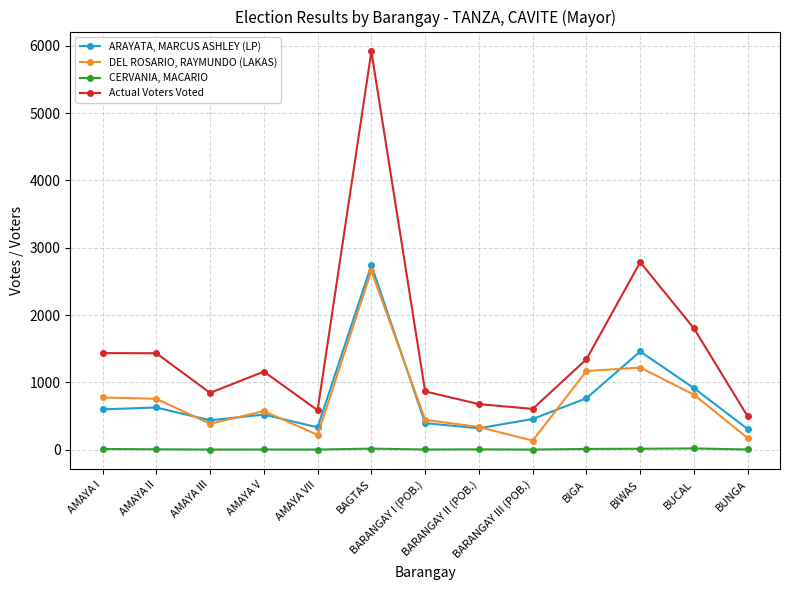

Count the number of data series in this chart.

4